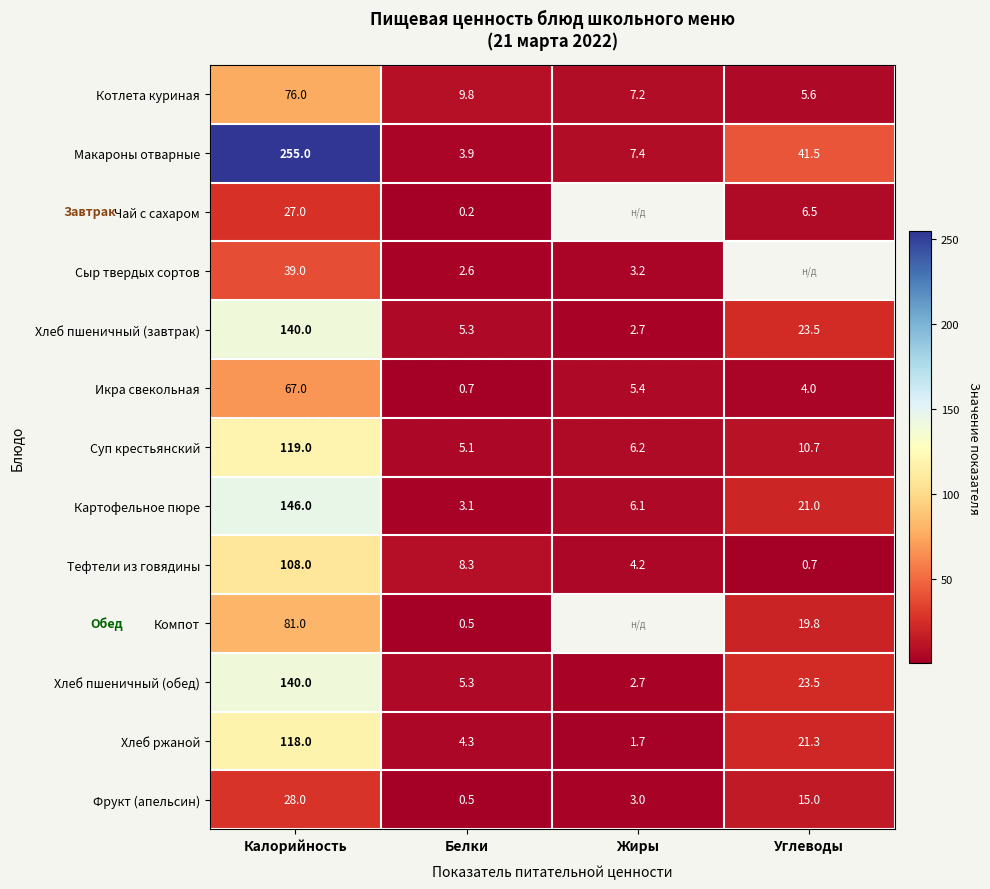

What is the difference between the highest and lowest values at Калорийность?

228.0